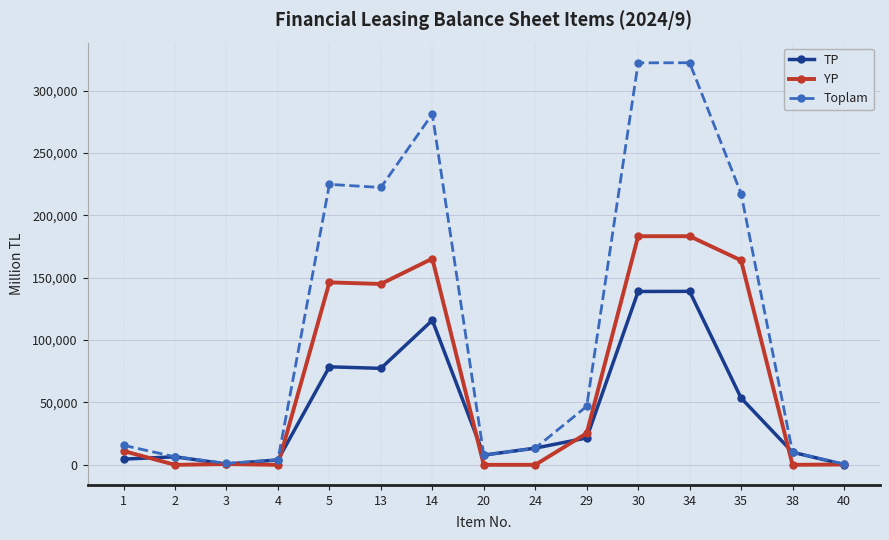

List the series in order of their peak value, highest first.

Toplam, YP, TP